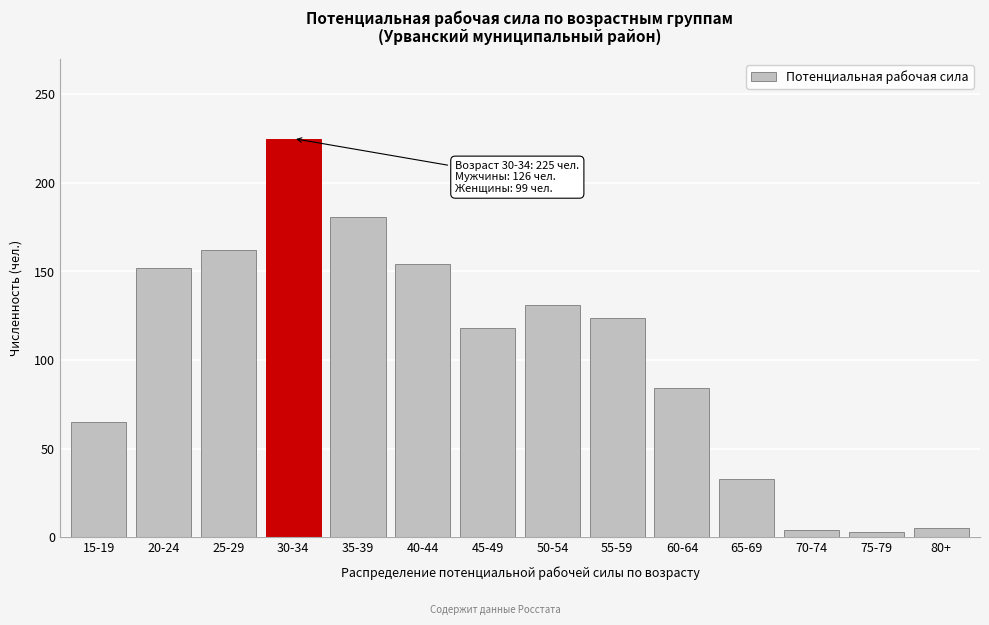

What is the value of the 8th bar from the left?

131